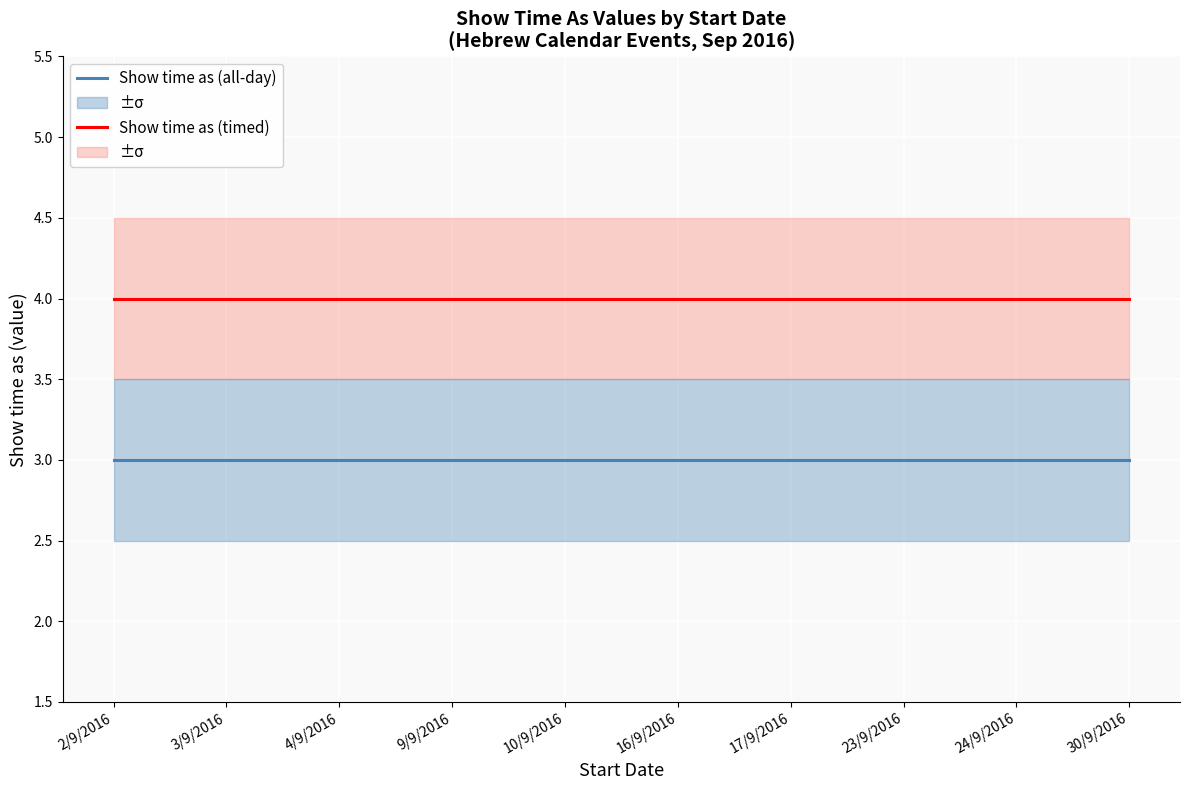

How many distinct data groups are displayed?

2